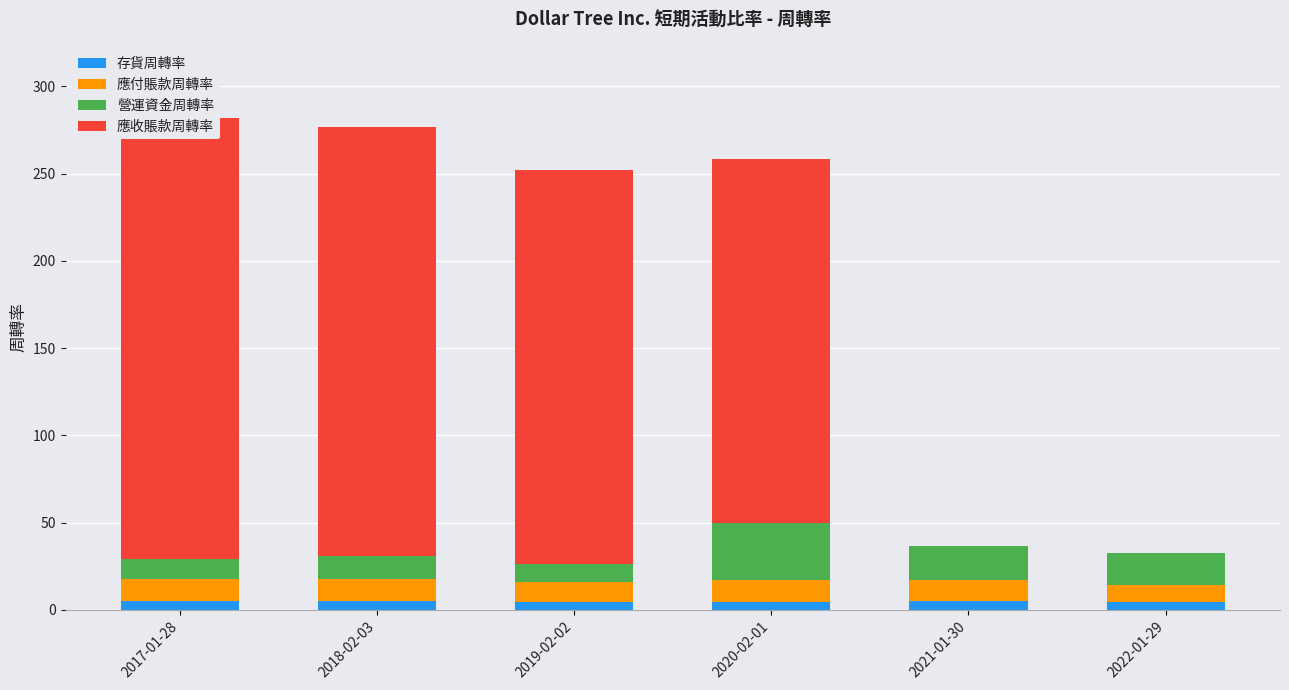

What is the difference between the maximum and minimum values in the 應付賬款周轉率 series?

3.1